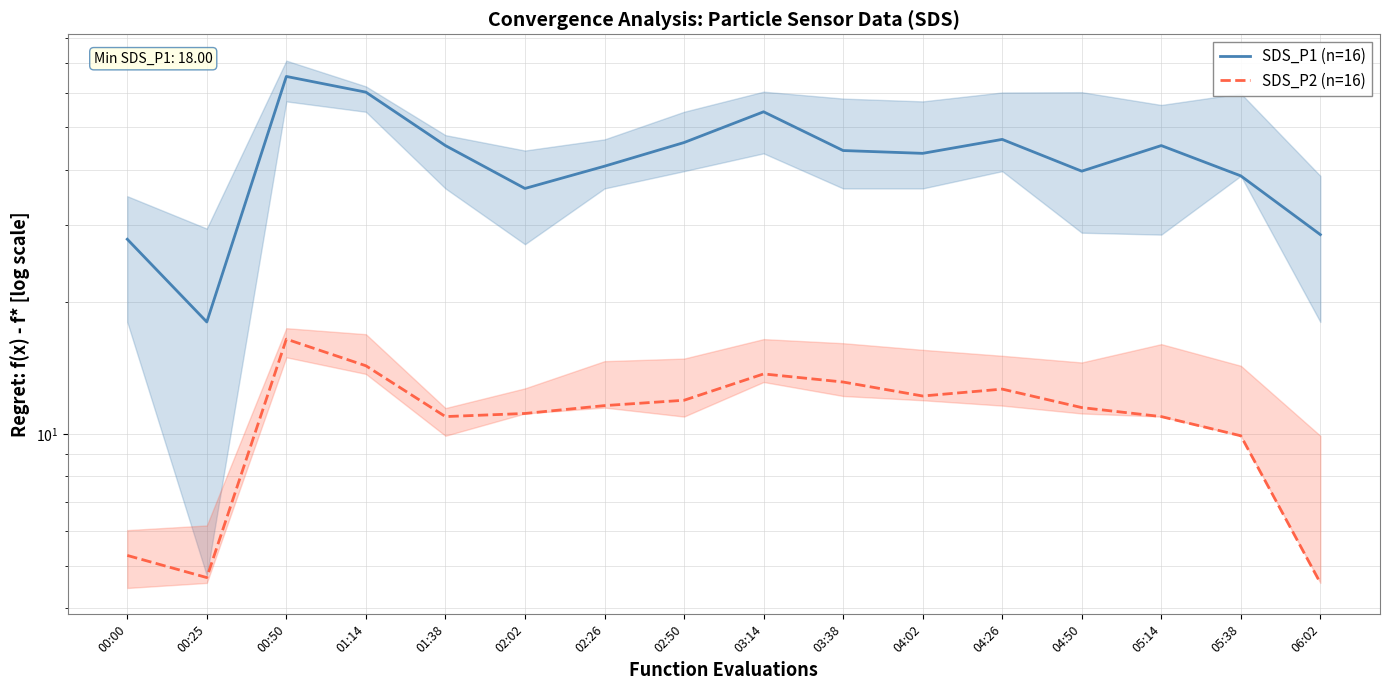

True or false: SDS_P1 (n=16) has a value of 27.8 at 00:00.

True